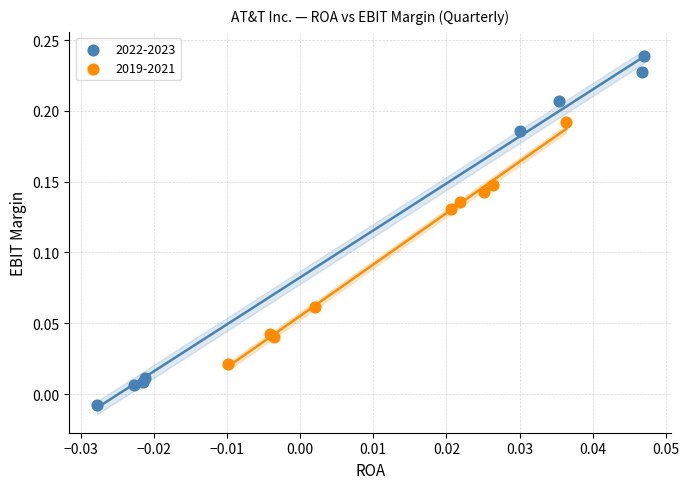

Which series contains the highest Y value?

2022-2023